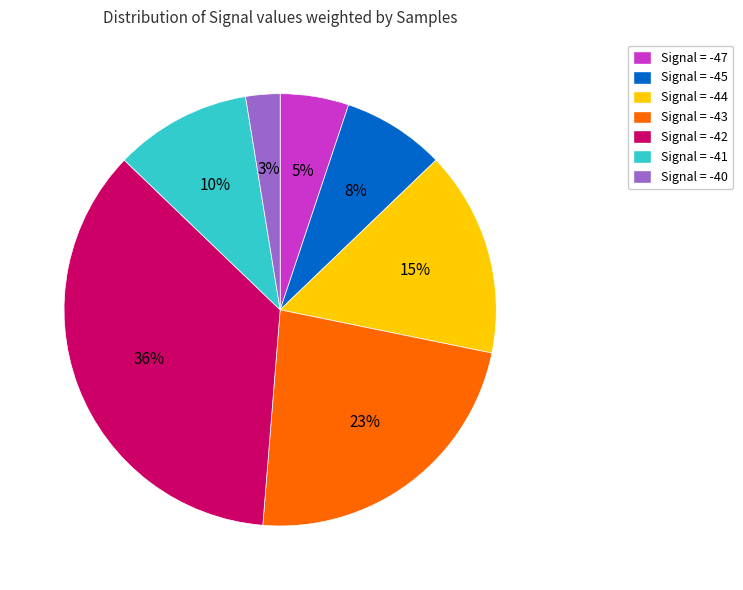

To the nearest percent, what is the difference between the largest and smallest slice percentages?

33%